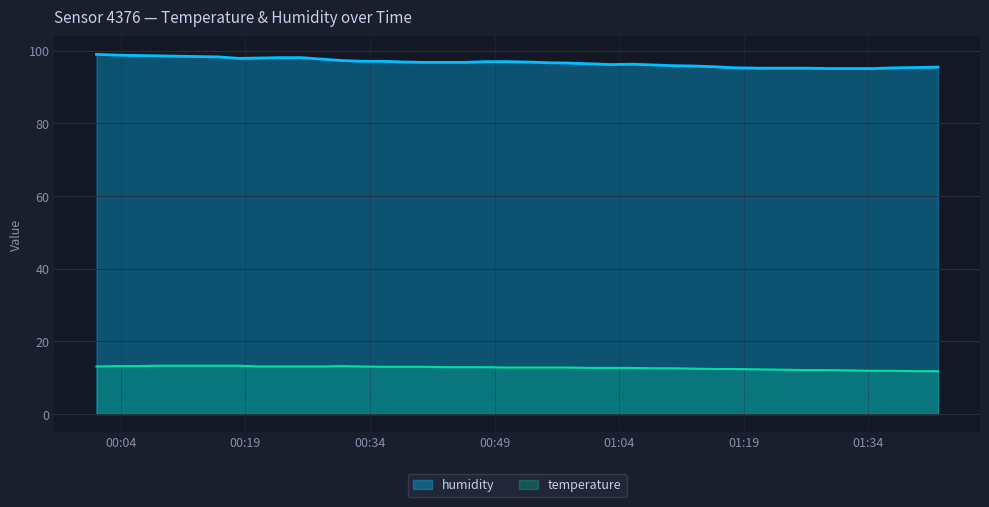

At which label does humidity first exceed 96?

2022-09-12T00:01:05